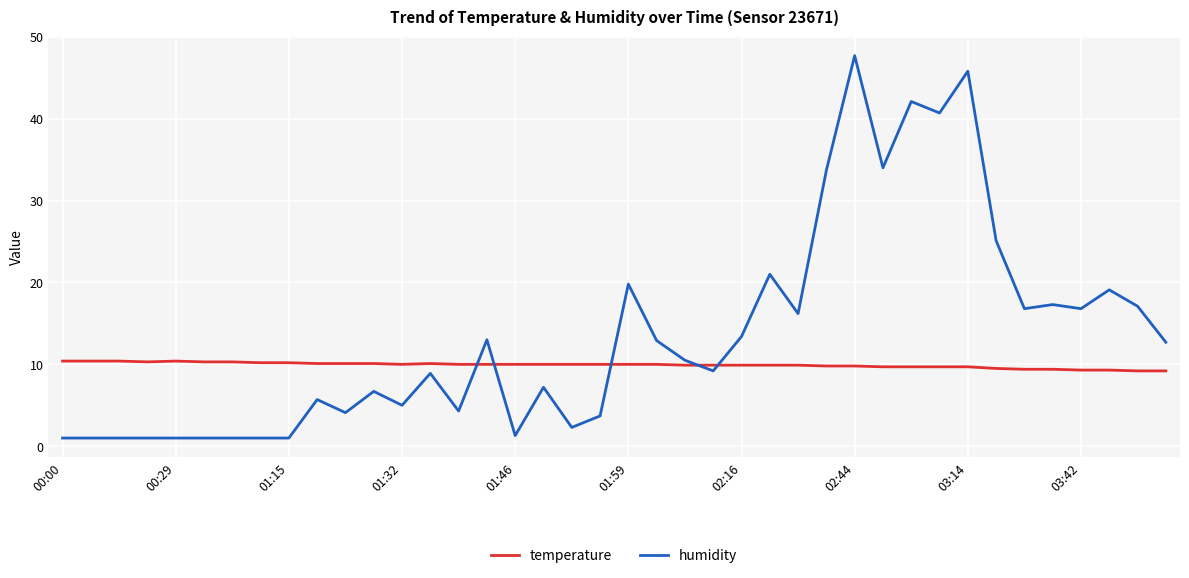

Does the chart display data point markers on the line(s)?

No